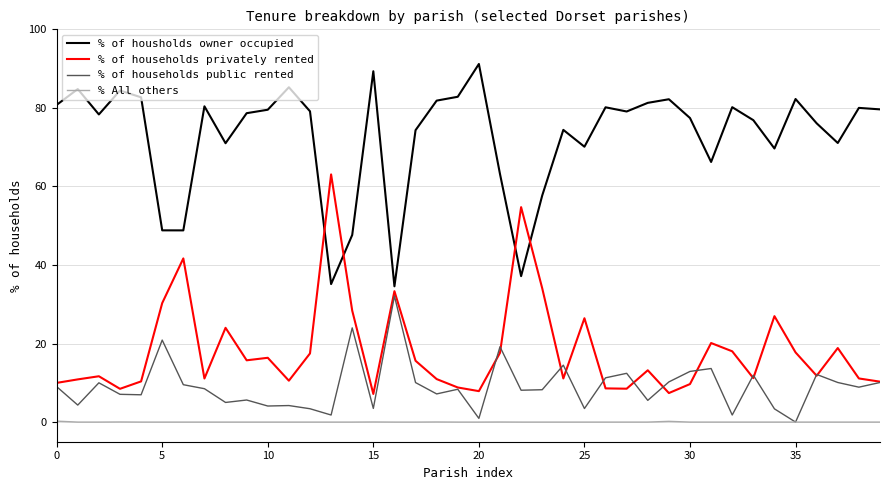

Which series has the largest total across all categories?

% of housholds owner occupied